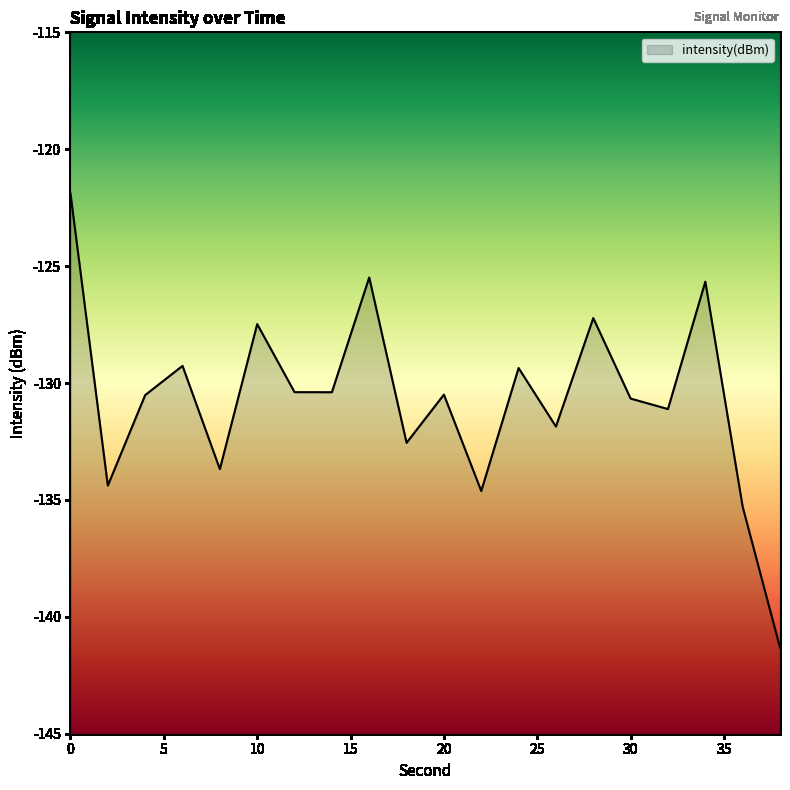

Which label corresponds to the smallest value in the chart?

38